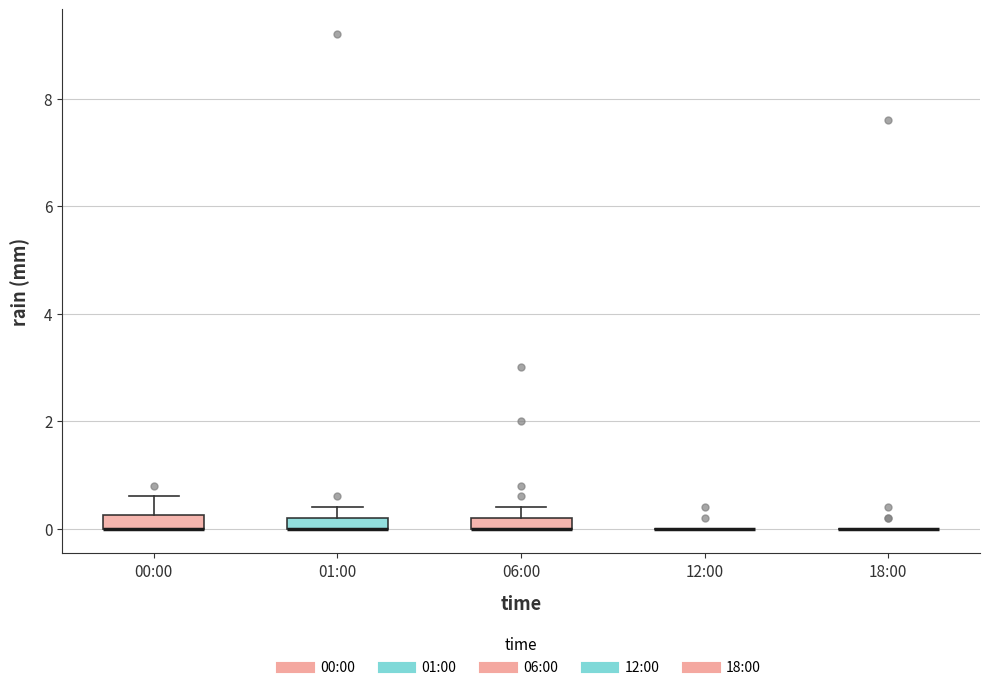

Where is the upper edge of the box for 06:00 on the y-axis? The values are not printed on the chart, so give them approximately, as read against the axis.

0.2